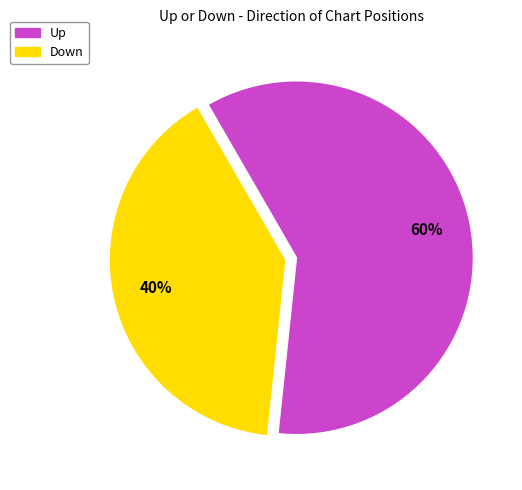

Is there a majority slice in this chart?

Yes